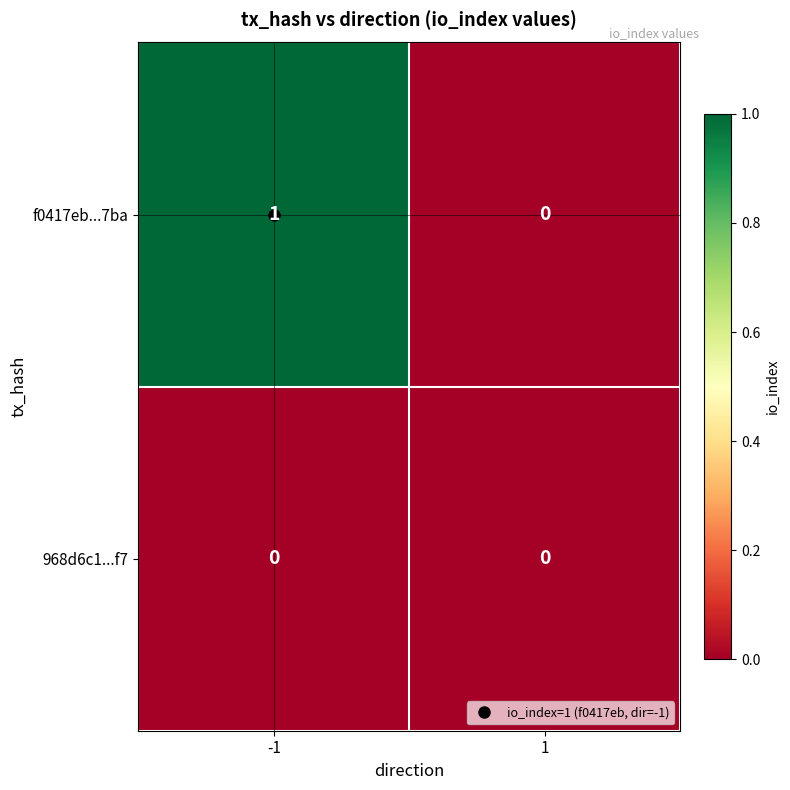

List the series in order of their peak value, highest first.

f0417eb...7ba, 968d6c1...f7